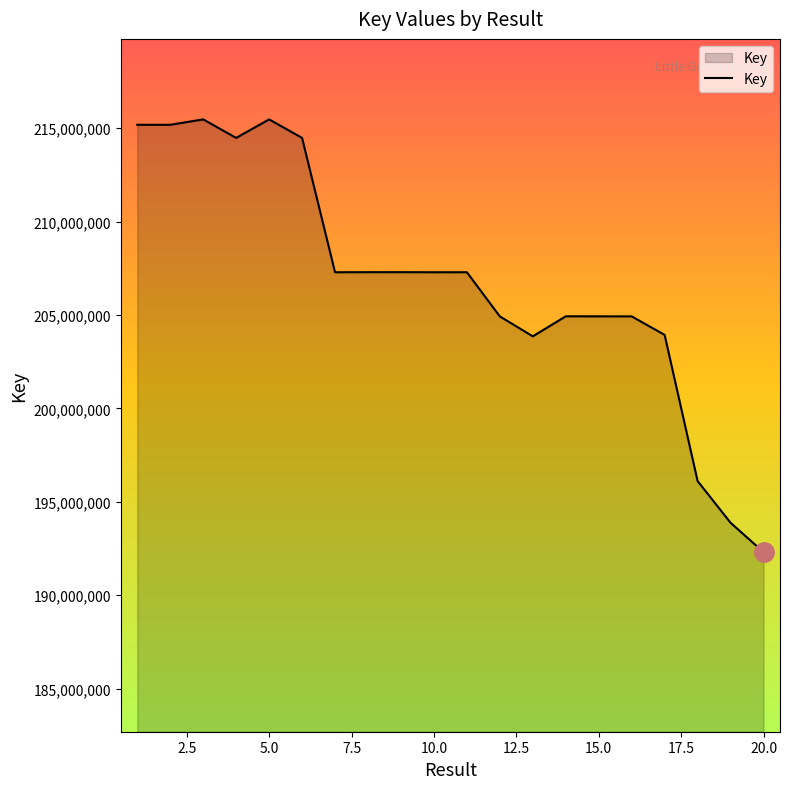

What is the greatest value displayed?

215475590